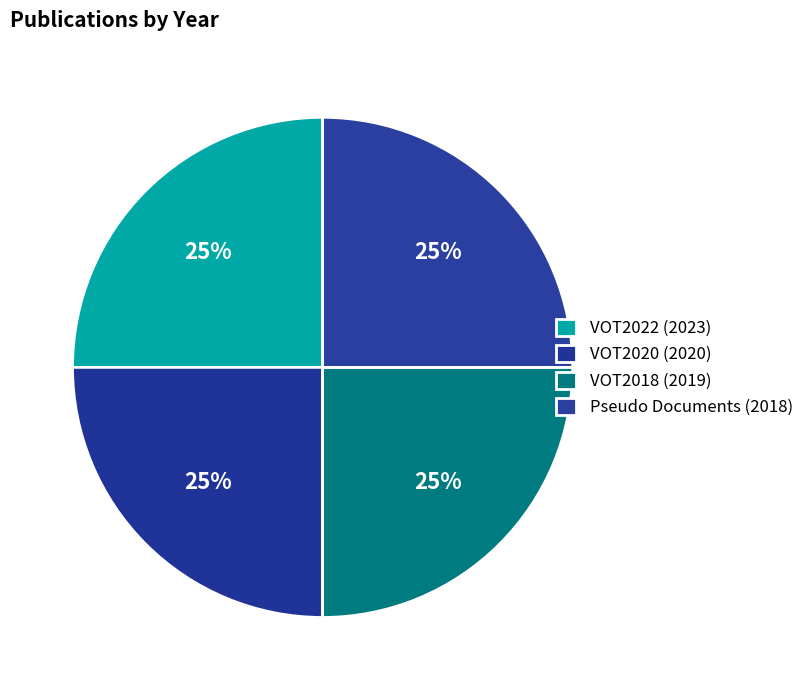

The VOT2018 (2019) slice represents 25% of the pie. True or false?

True